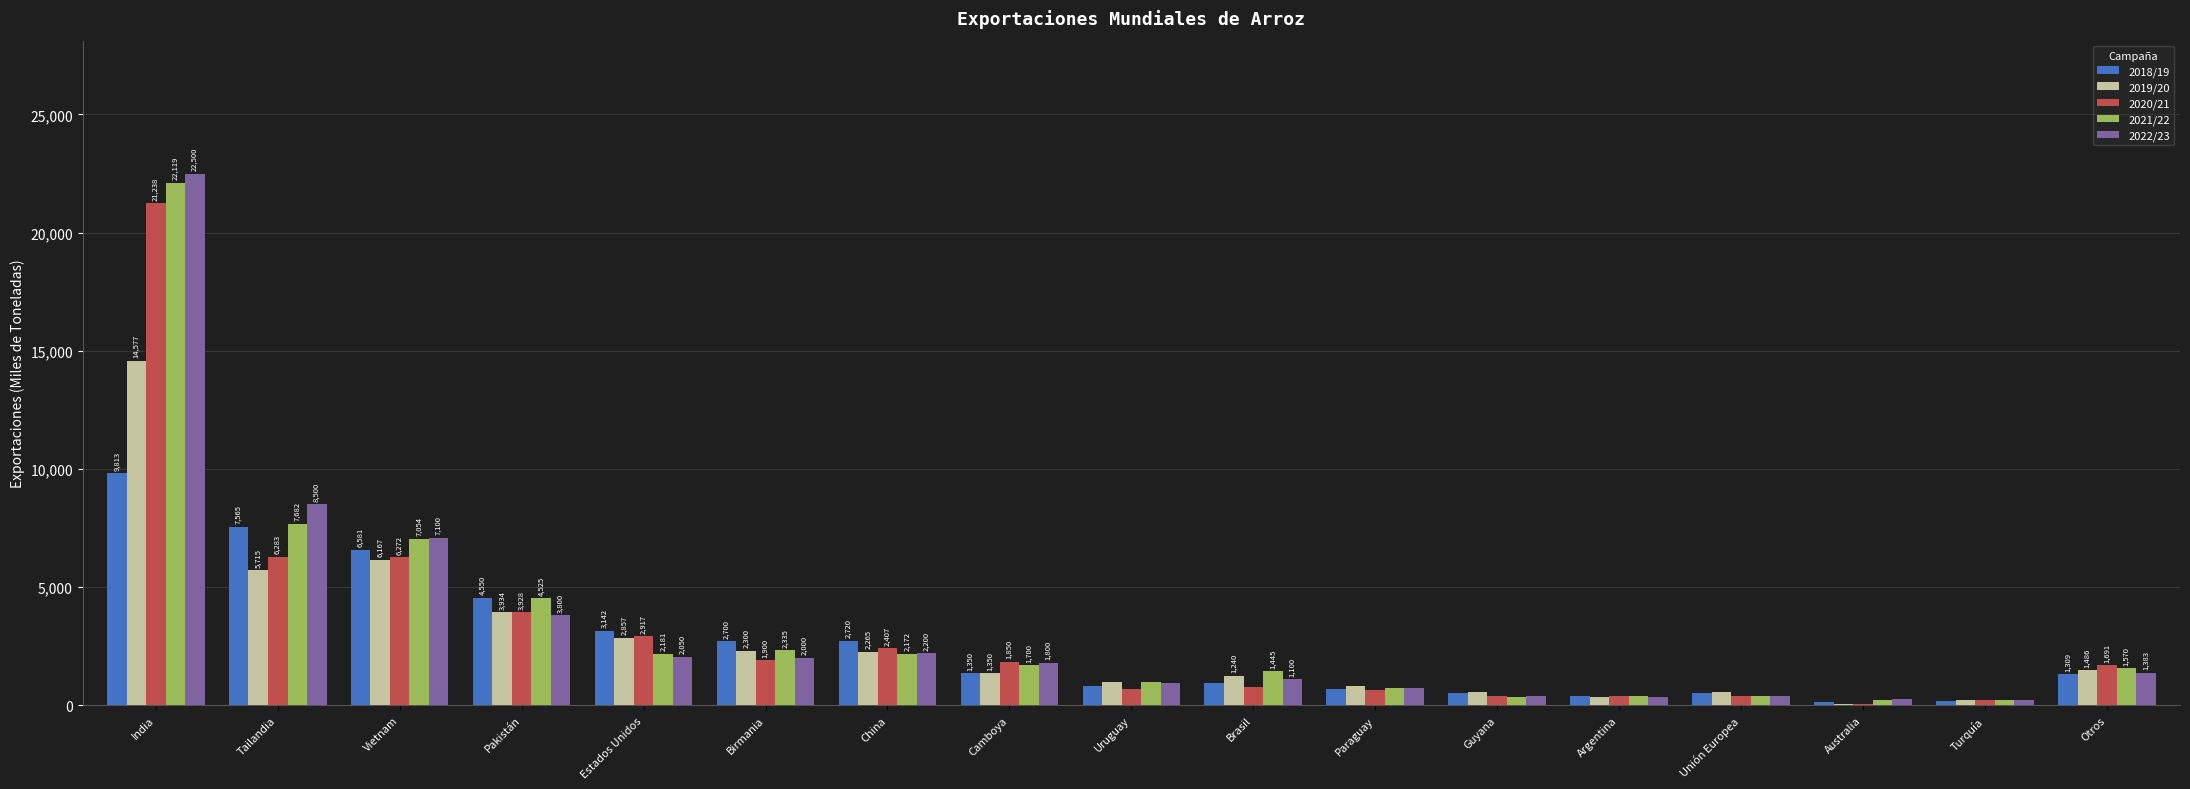

What are all the series names shown in the legend?

2018/19, 2019/20, 2020/21, 2021/22, 2022/23